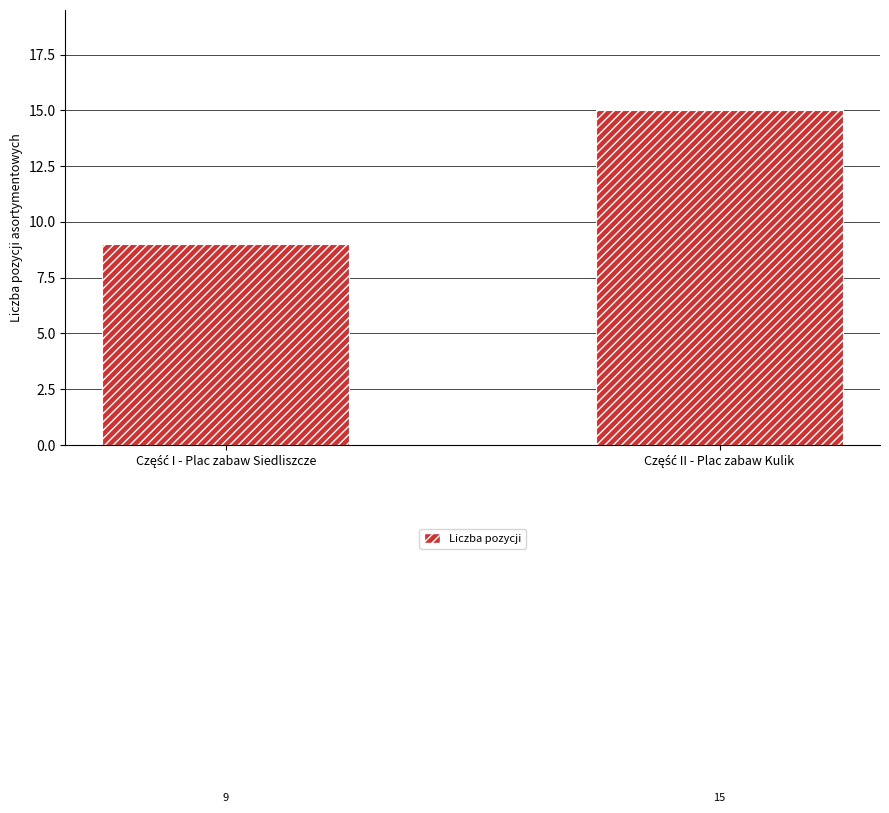

Reading right to left, extract all data points from this chart.

15	9